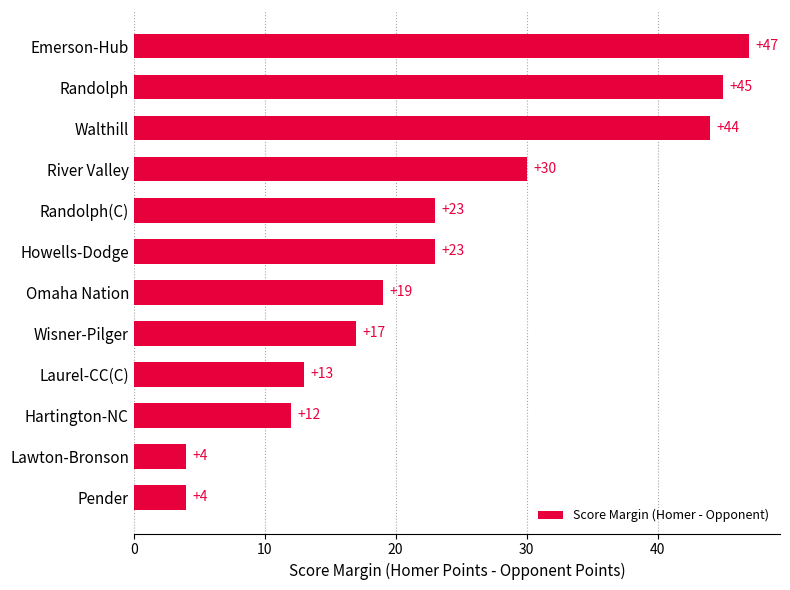

What is the ratio of the value at Hartington-NC to the value at Walthill?

0.3